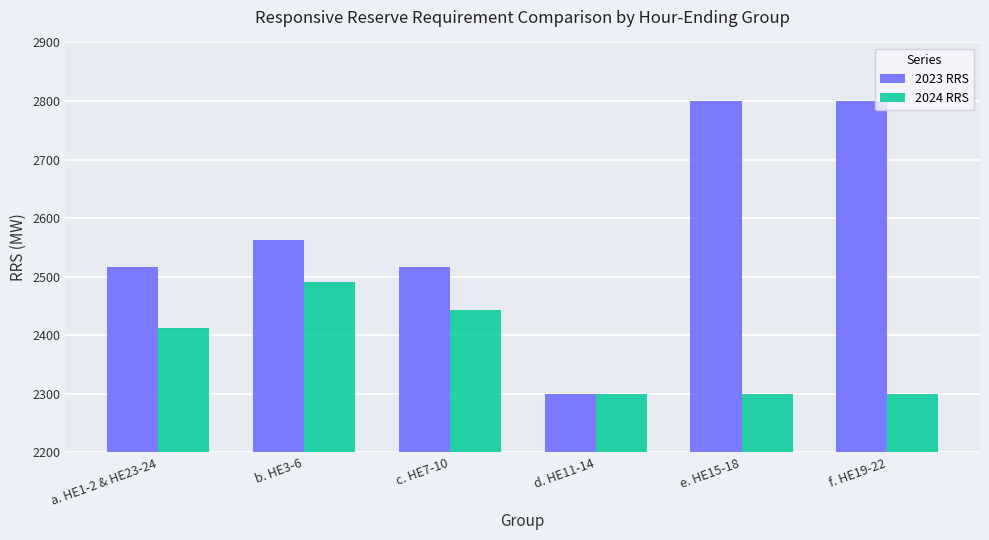

What is the difference between the maximum and minimum values in the 2023 RRS series?

500